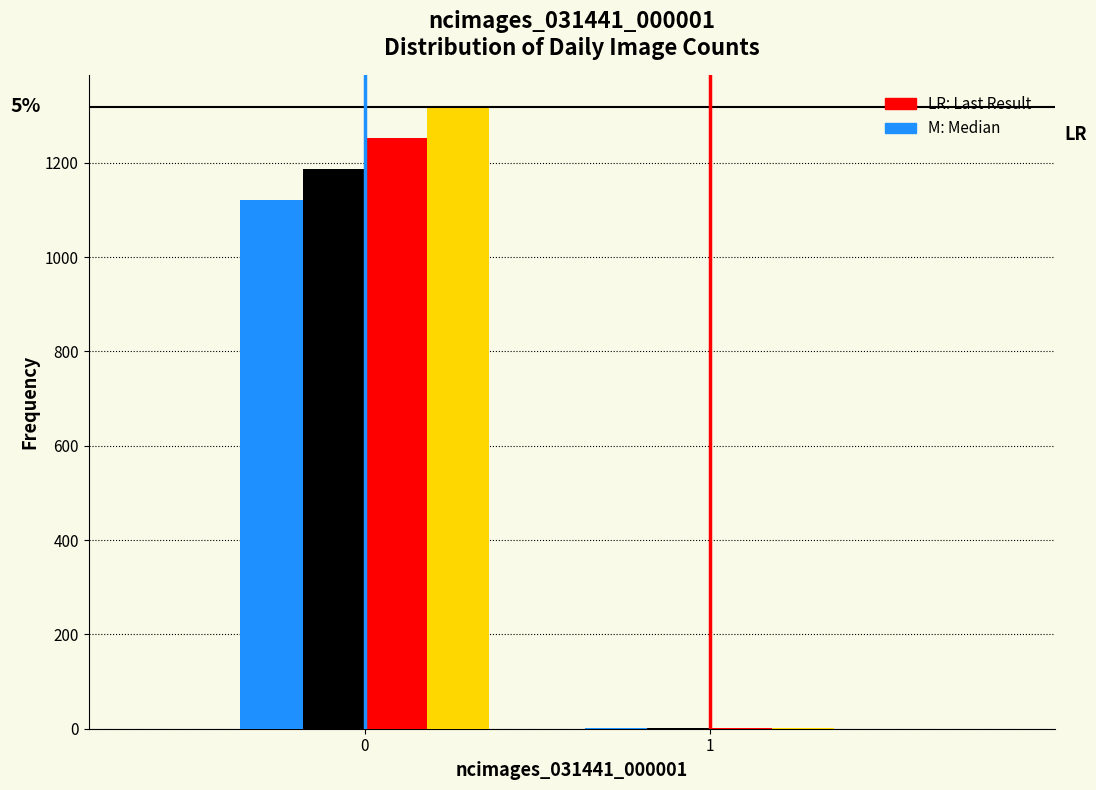

What is the total value across all series at 0?

4880.3